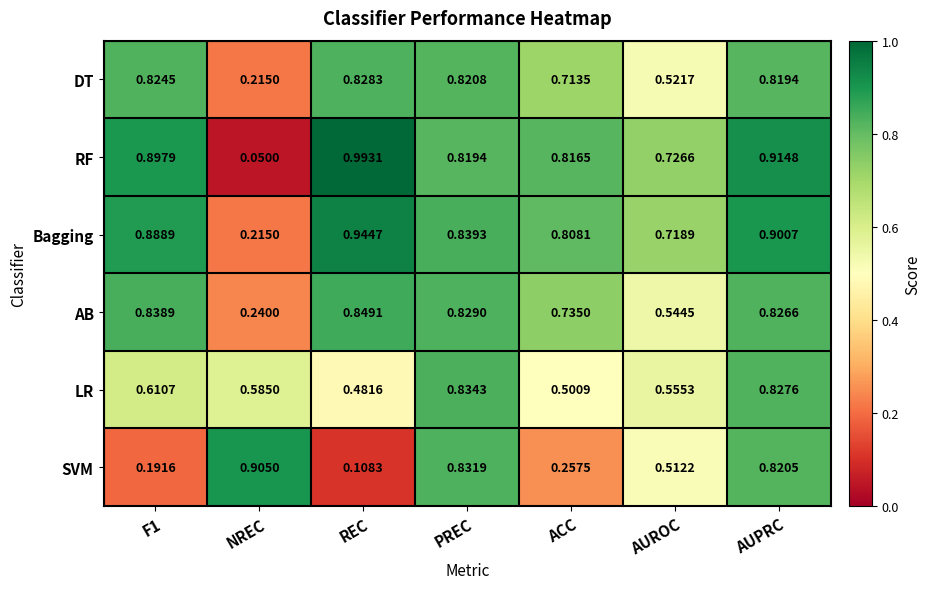

At how many categories does at least one series exceed 0?

7